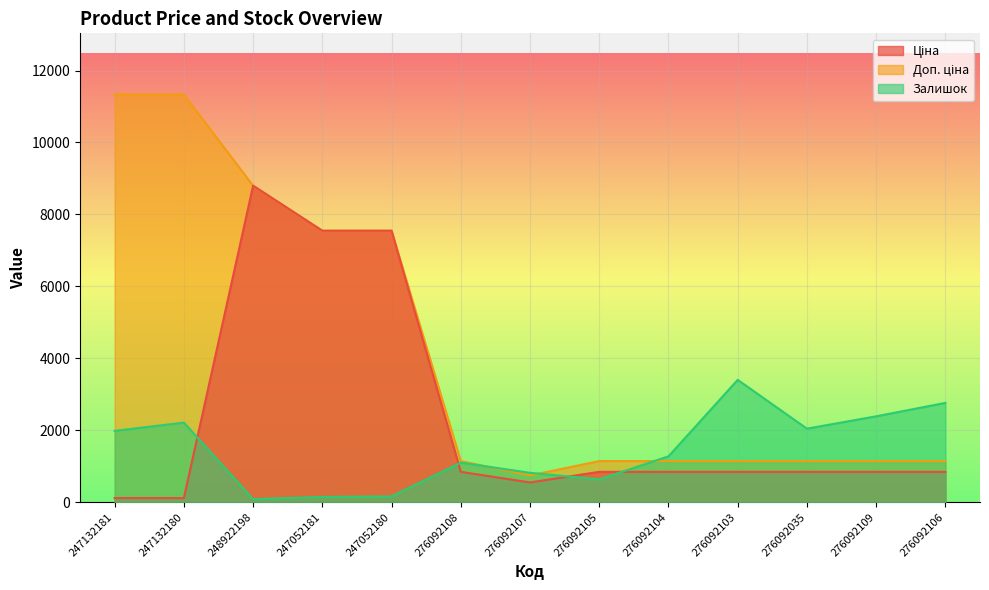

Reading left to right, extract all data points from this chart.

Ціна: 247132181=113.3	247132180=113.3	248922198=8797.6	247052181=7545.9	247052180=7545.9	276092108=842.8	276092107=547.8	276092105=842.8	276092104=842.8	276092103=842.8	276092035=842.8	276092109=842.8	276092106=842.8
Доп. ціна: 247132181=11334.0	247132180=11334.0	248922198=8797.6	247052181=7545.9	247052180=7545.9	276092108=1142.1	276092107=742.0	276092105=1142.1	276092104=1142.1	276092103=1142.1	276092035=1142.1	276092109=1142.1	276092106=1142.1
Залишок: 247132181=1982.2	247132180=2210.9	248922198=83.9	247052181=144.9	247052180=160.1	276092108=1097.8	276092107=815.7	276092105=632.8	276092104=1273.2	276092103=3400.2	276092035=2043.2	276092109=2386.2	276092106=2759.8